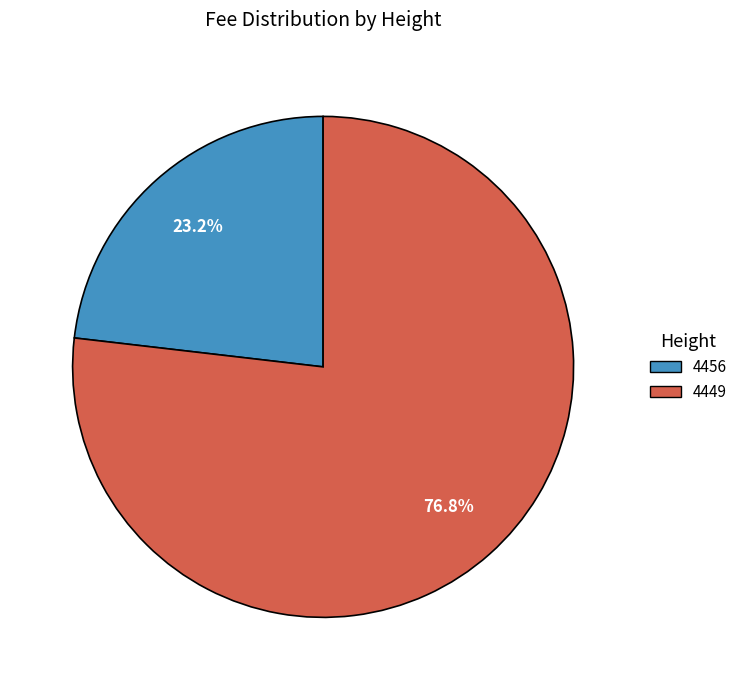

Is there a majority slice in this chart?

Yes